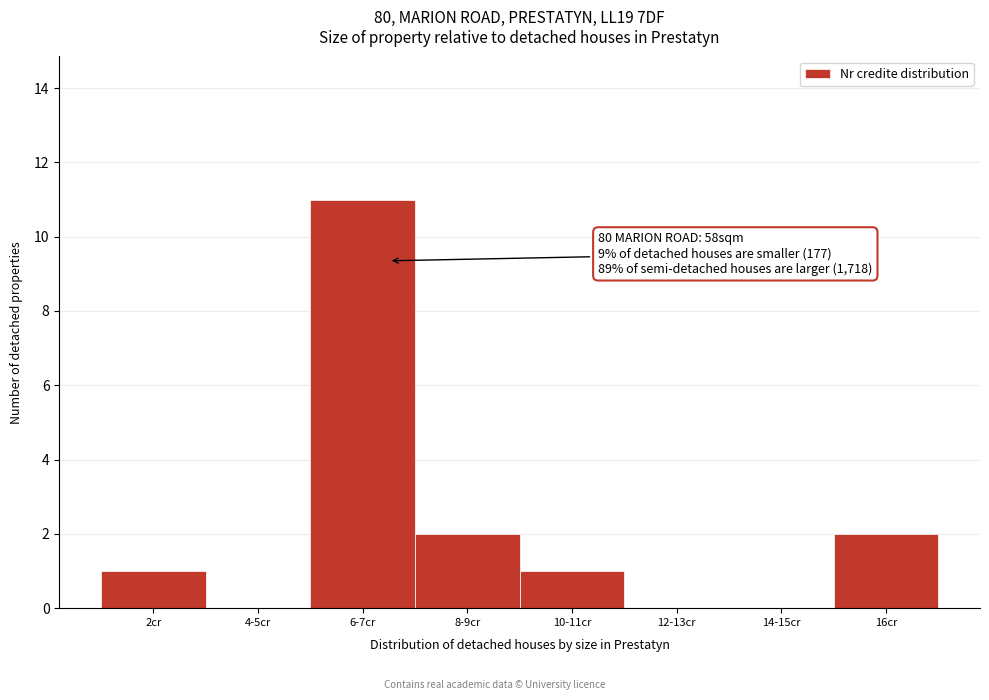

Reading left to right, list all the values displayed in this chart.

2cr=1	4-5cr=0	6-7cr=11	8-9cr=2	10-11cr=1	12-13cr=0	14-15cr=0	16cr=2